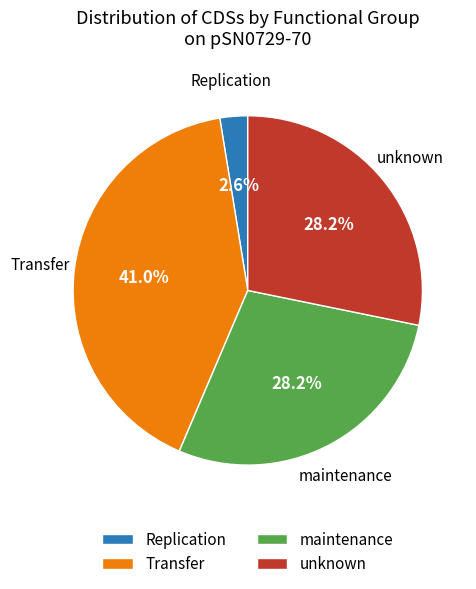

What portion of the pie excludes unknown?

71.8%